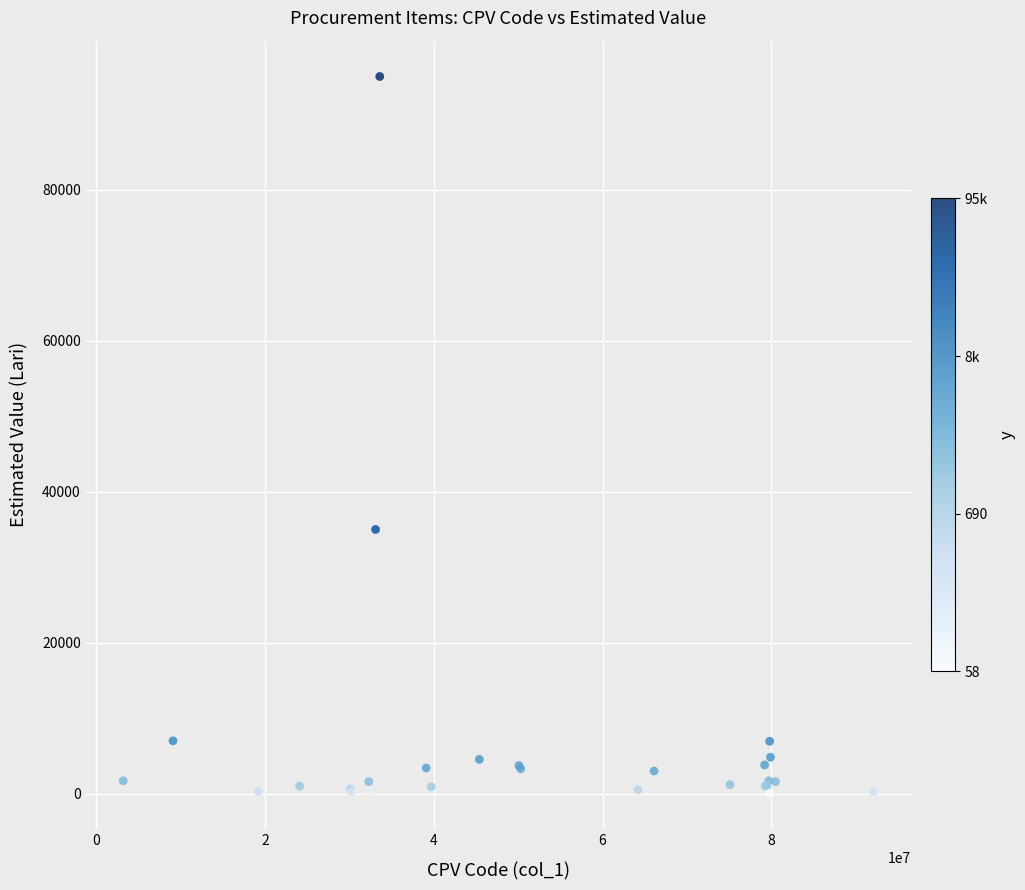

What Y value in the scatter plot is closest to 47529?

35000